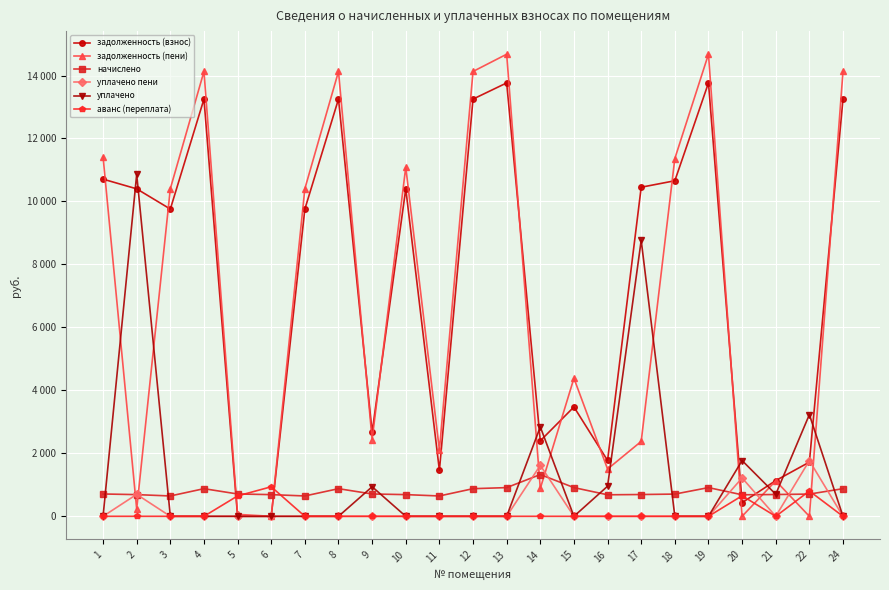

What is the maximum value shown in the chart?

14676.2